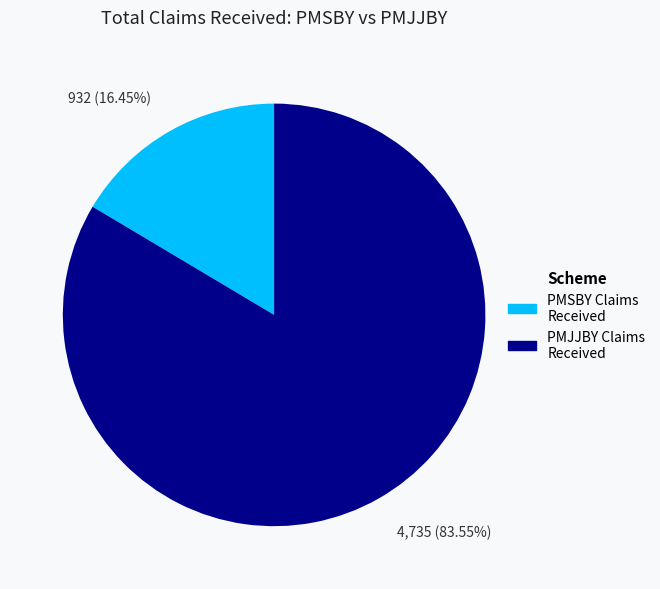

What is the smallest slice in the pie chart?

932 (16.45%)